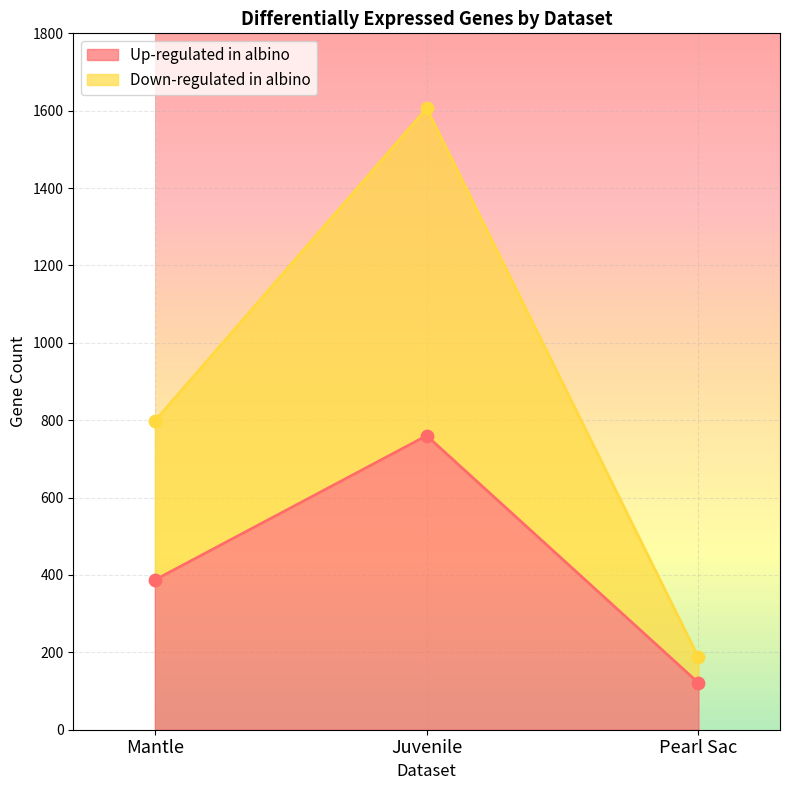

Which series reaches the maximum Y coordinate?

Down-regulated in albino